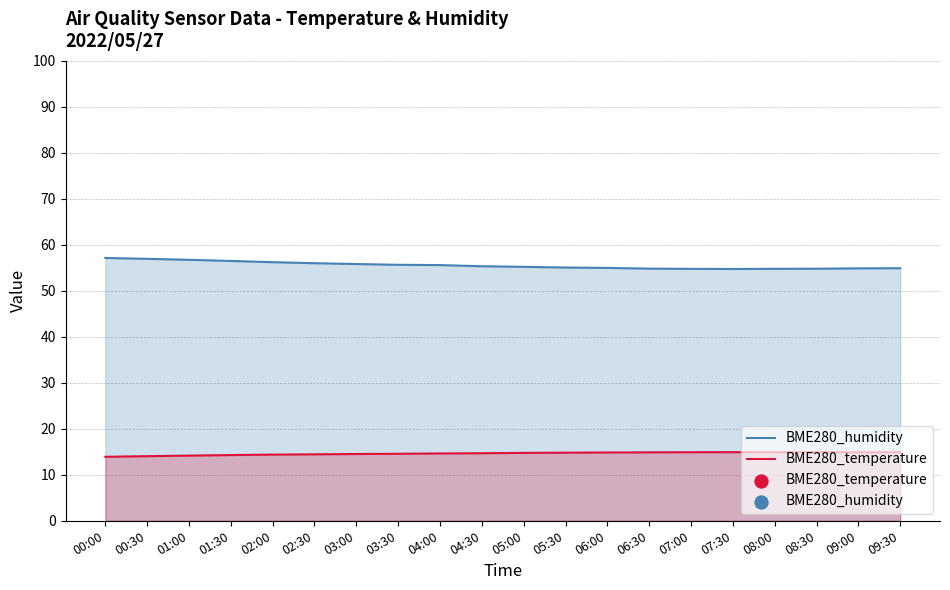

At which category is the sum across all series the highest?

00:00